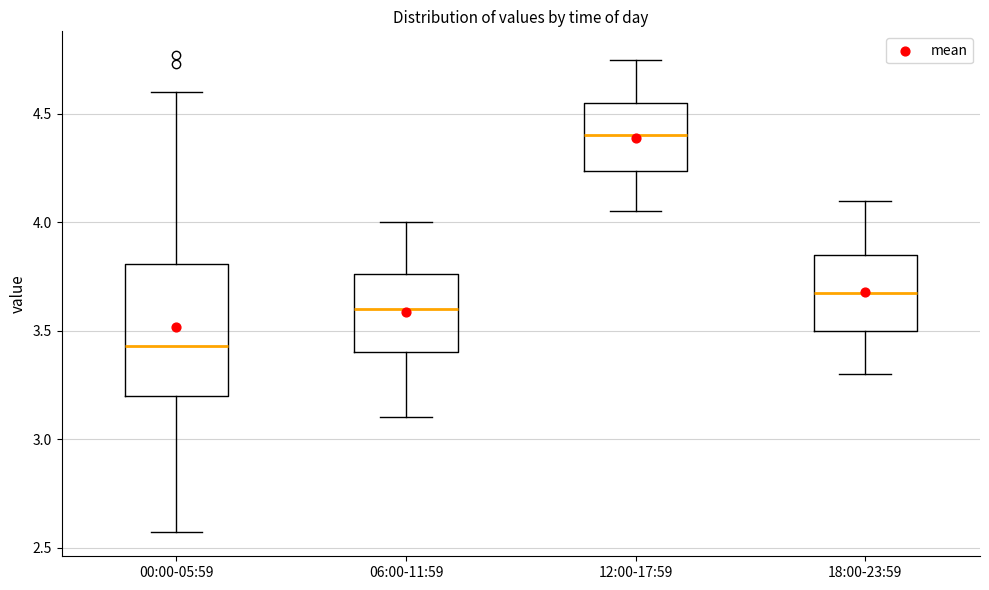

Comparing the boxes themselves (not the whiskers), which one is the tallest?

00:00-05:59